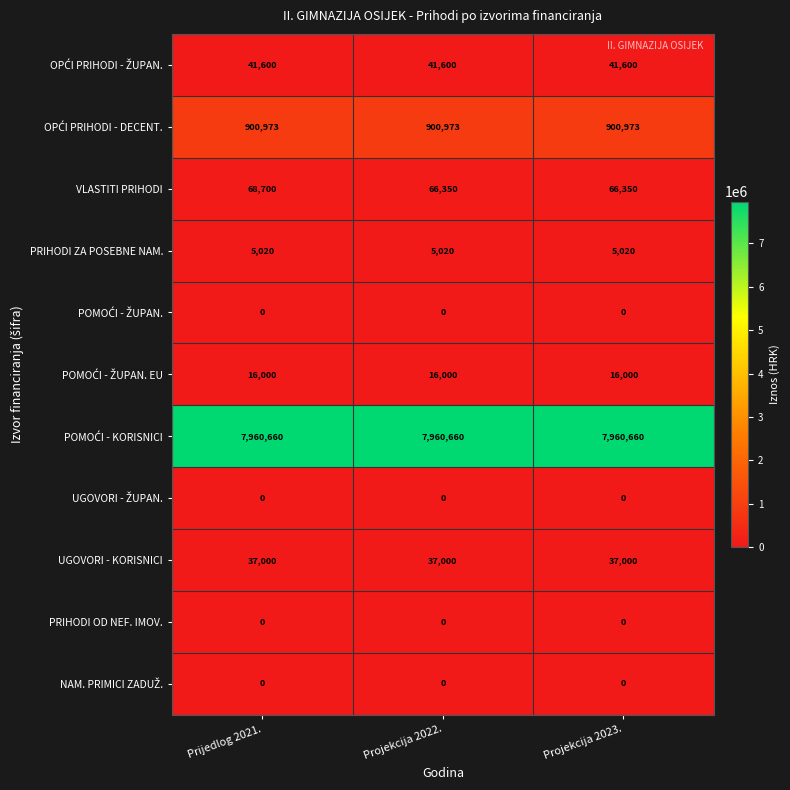

What is the difference between the highest and lowest values at Projekcija 2023.?

7960660